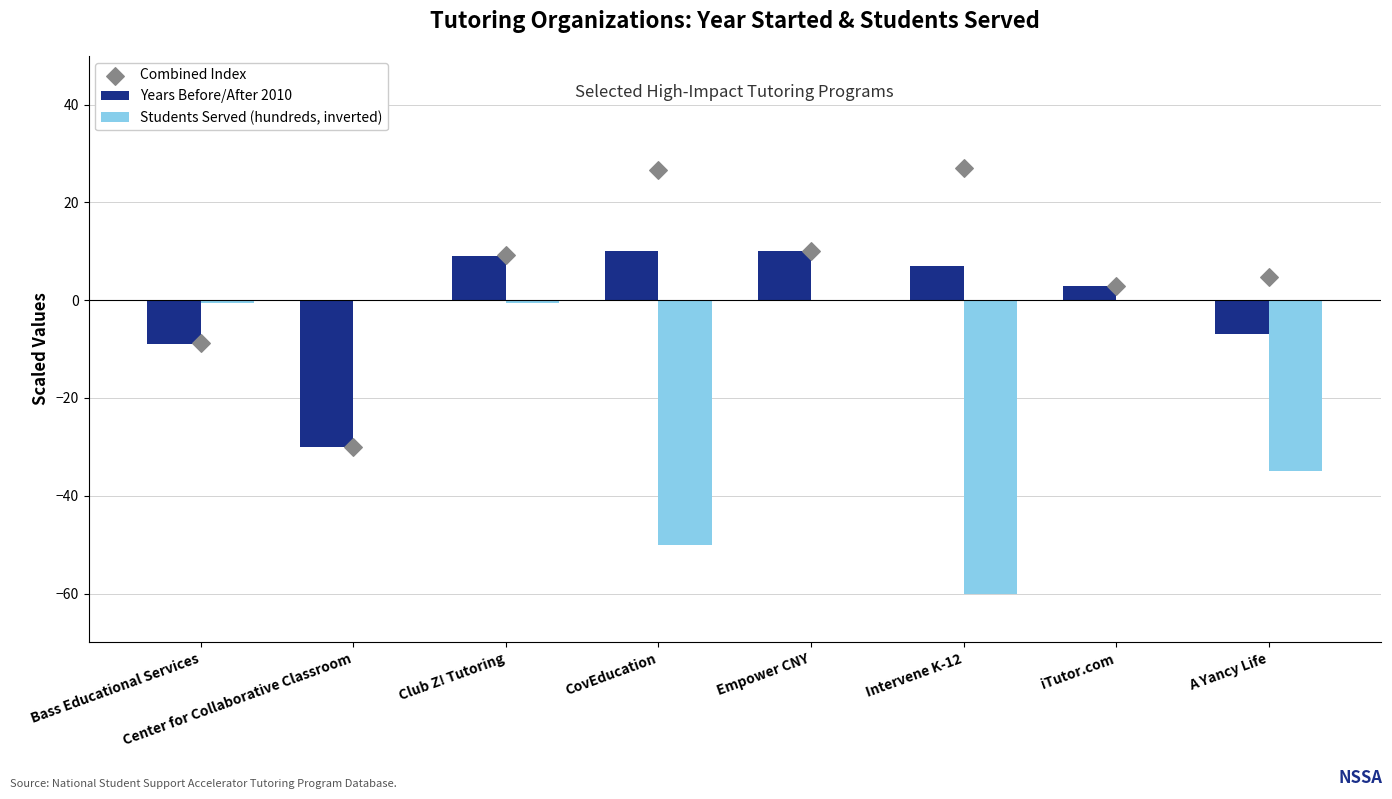

What are all the series names shown in the legend?

Years Before/After 2010, Students Served (hundreds, inverted), Combined Index